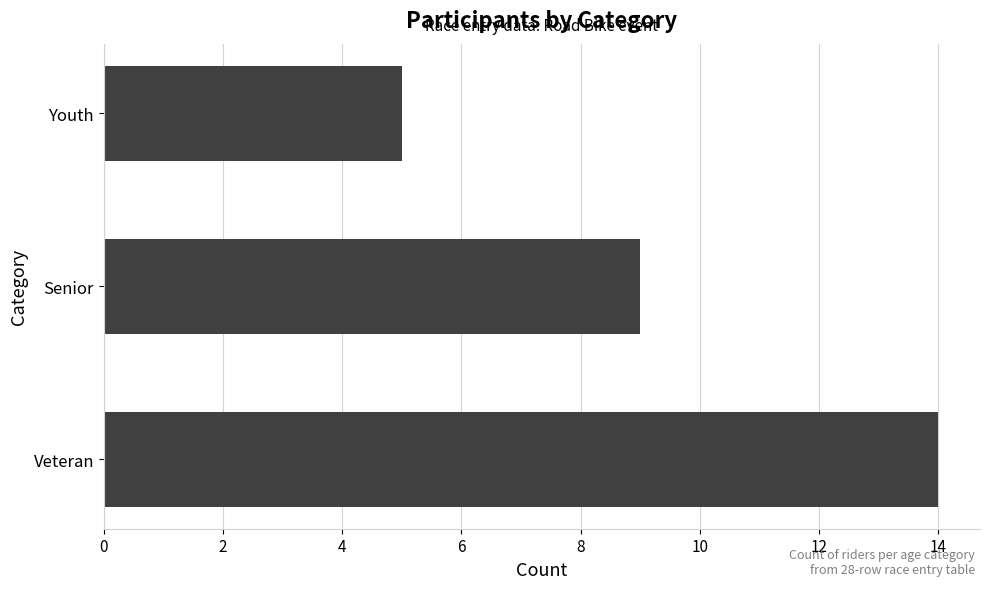

What is the average value?

9